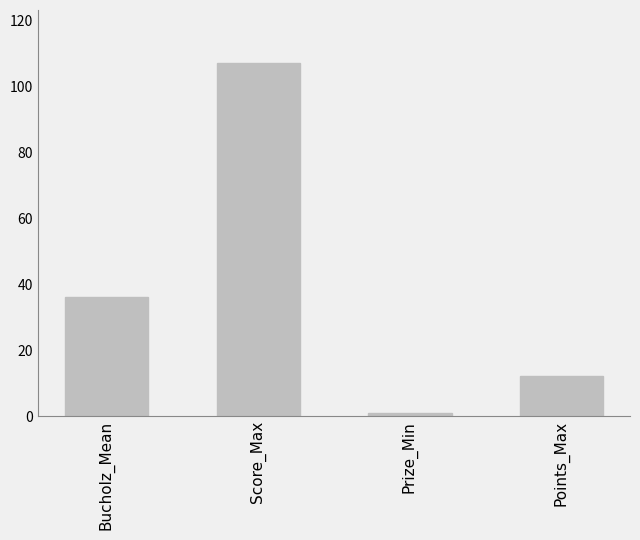

At which label is the value closest to 54?

Bucholz_Mean